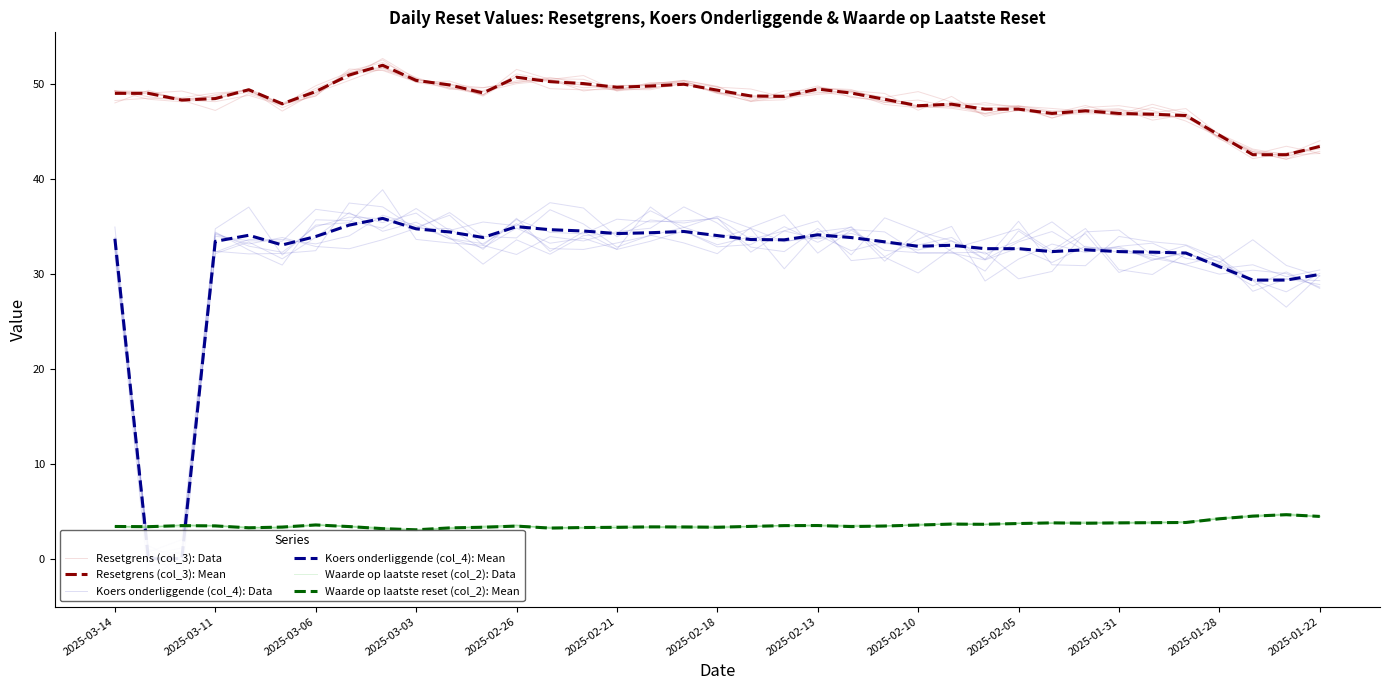

How many interior local peaks does the Koers onderliggende (col_4): Mean series have?

7